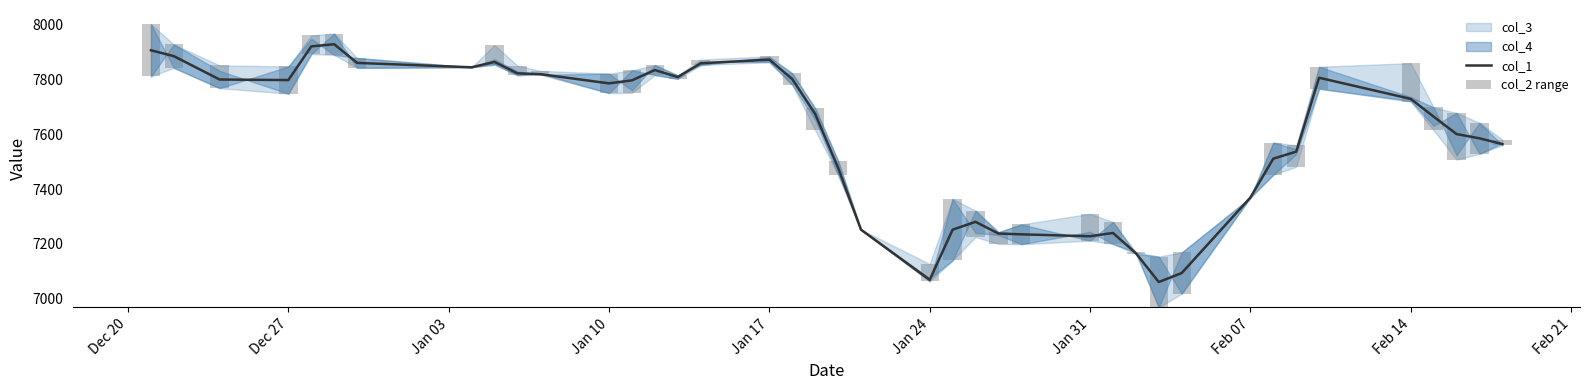

What is the difference between the maximum and minimum values in the col_1 series?

865.5